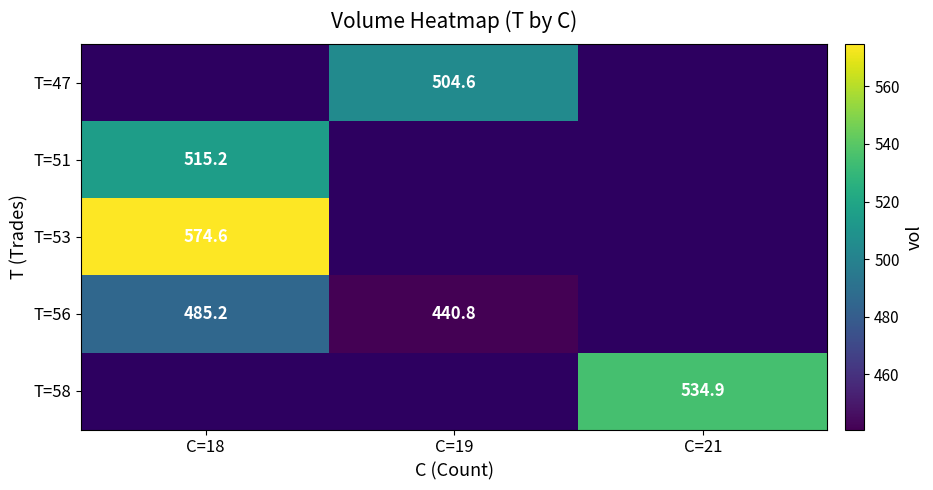

The value of T=56 at C=18 is 170.0. True or false?

False